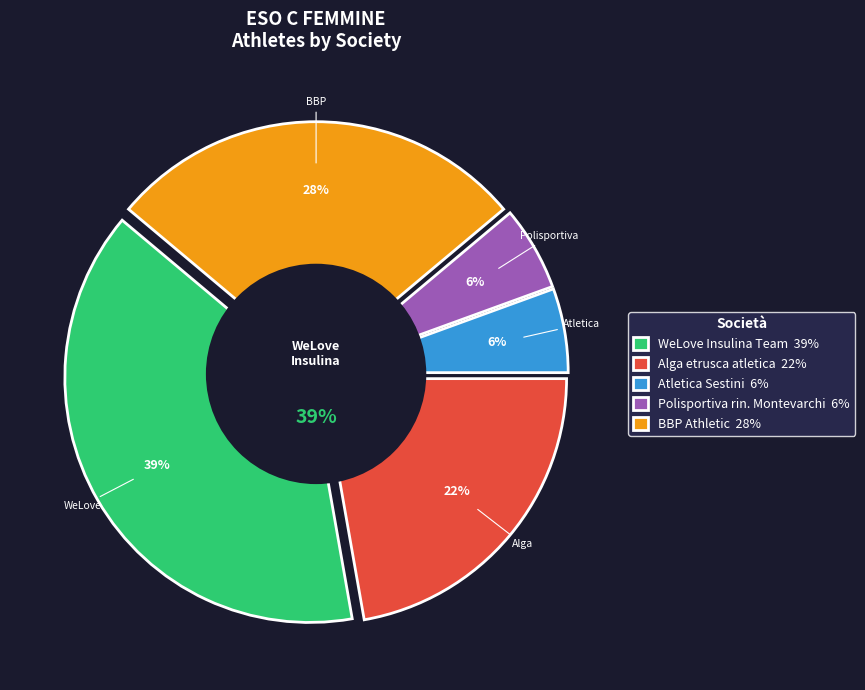

Does Polisportiva rin. Montevarchi represent more than half of the total?

No